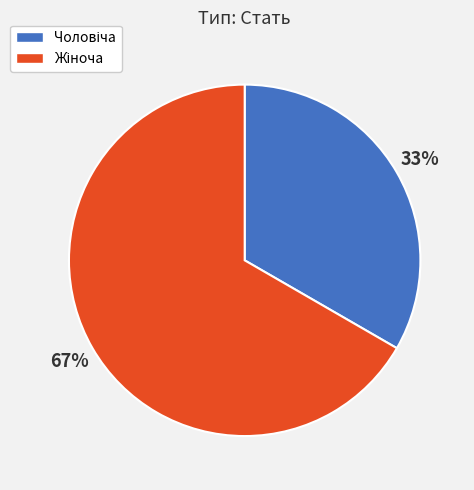

Is there any slice that represents more than half of the pie?

Yes